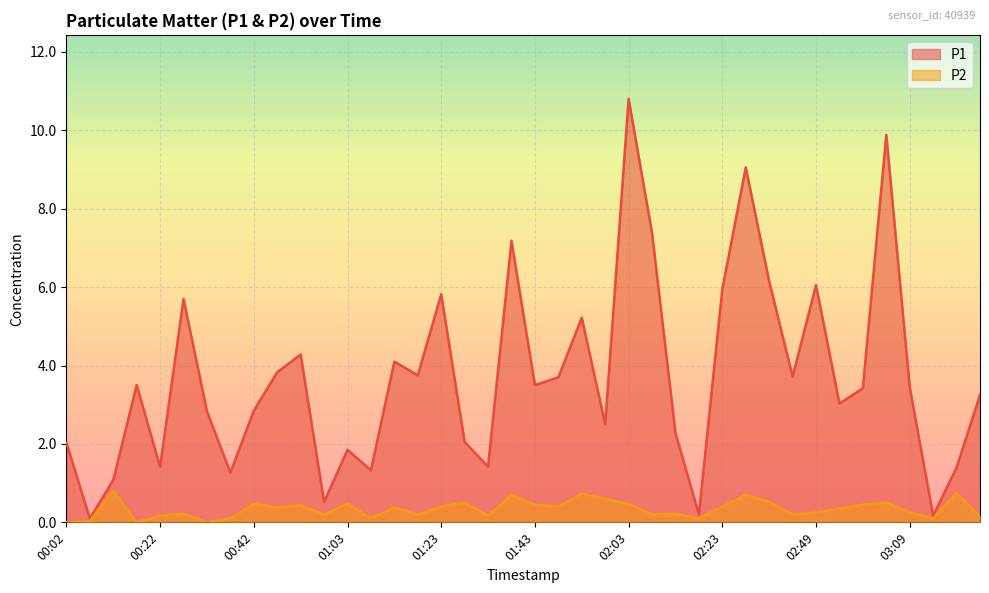

Is the value of P1 at 01:33 greater than the value of P2 at 02:13?

Yes